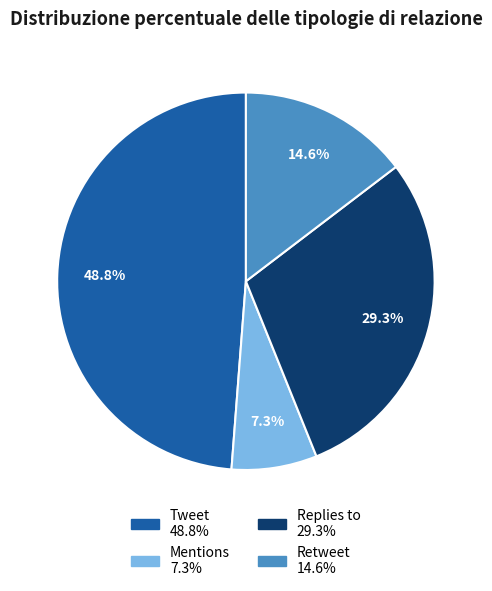

Is there any slice that represents more than half of the pie?

No